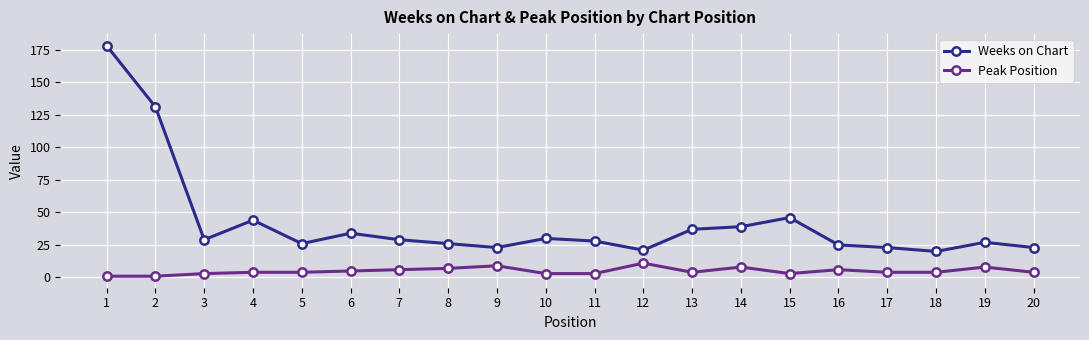

The Peak Position series shows 7 at 8. True or false?

True